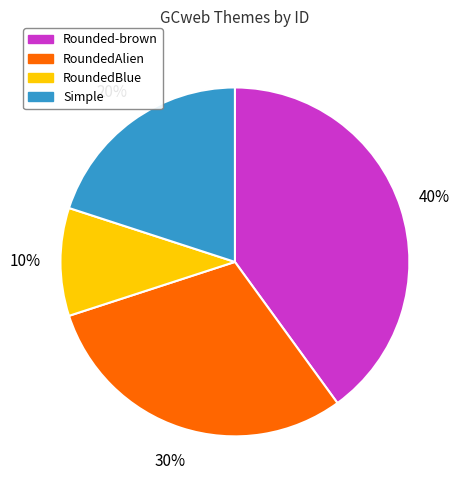

Does any single category account for the majority?

No